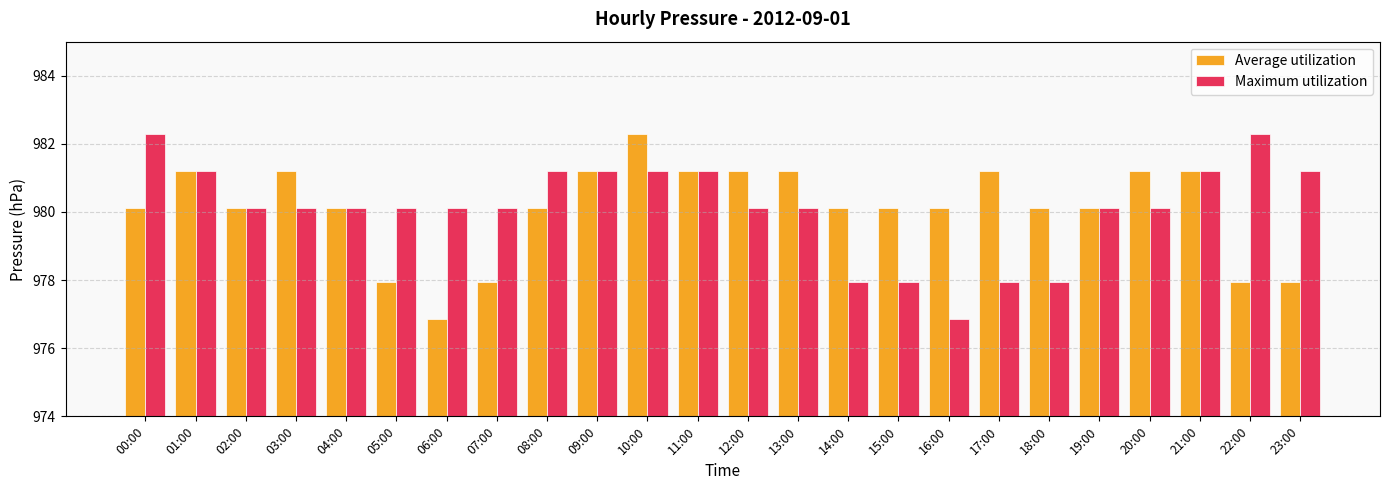

Rank the series at 17:00 from lowest to highest value.

Maximum utilization, Average utilization